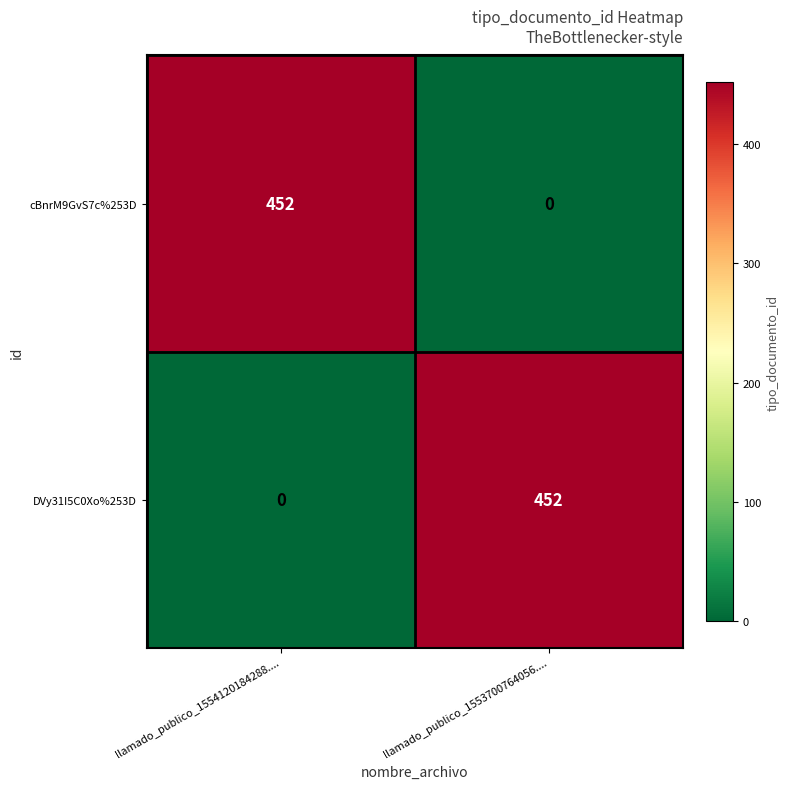

Is it true that cBnrM9GvS7c%253D equals 202 at llamado_publico_1554120184288....?

False